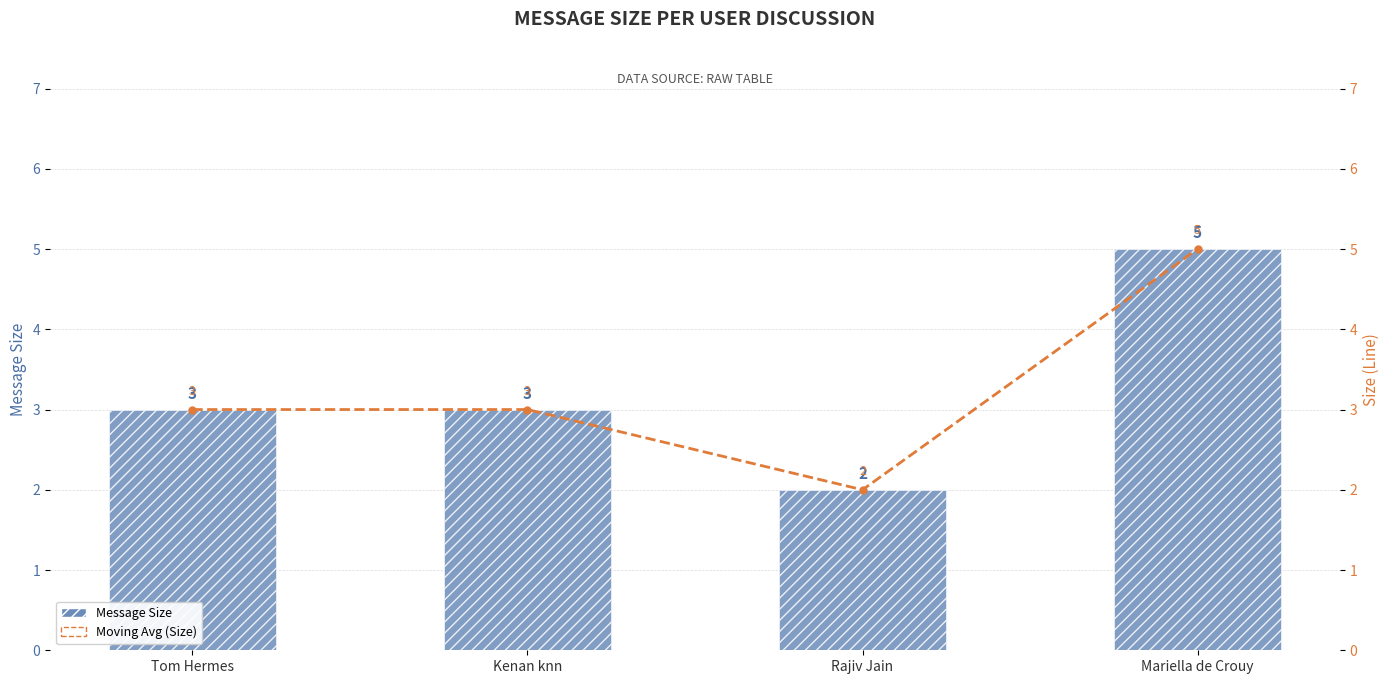

Which series has the widest spread of values?

Message Size